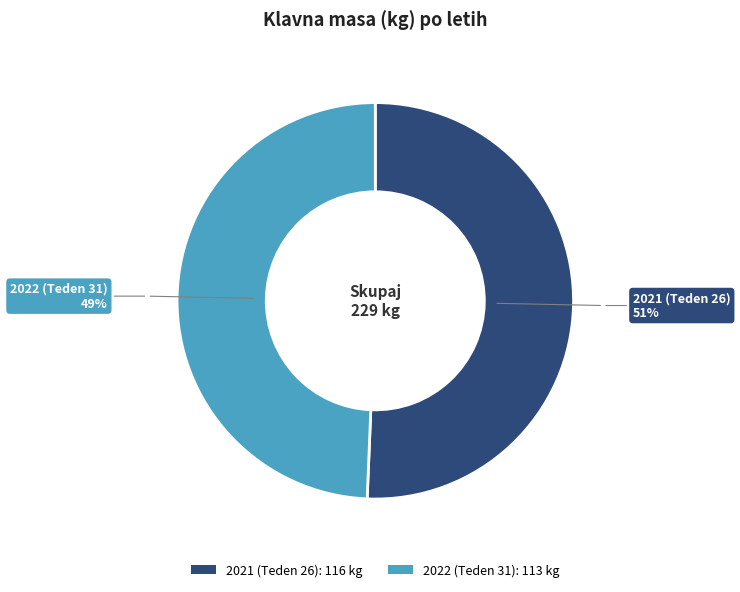

To the nearest percent, what is the combined percentage of 2022 (Teden 31) and 2021 (Teden 26)?

100%